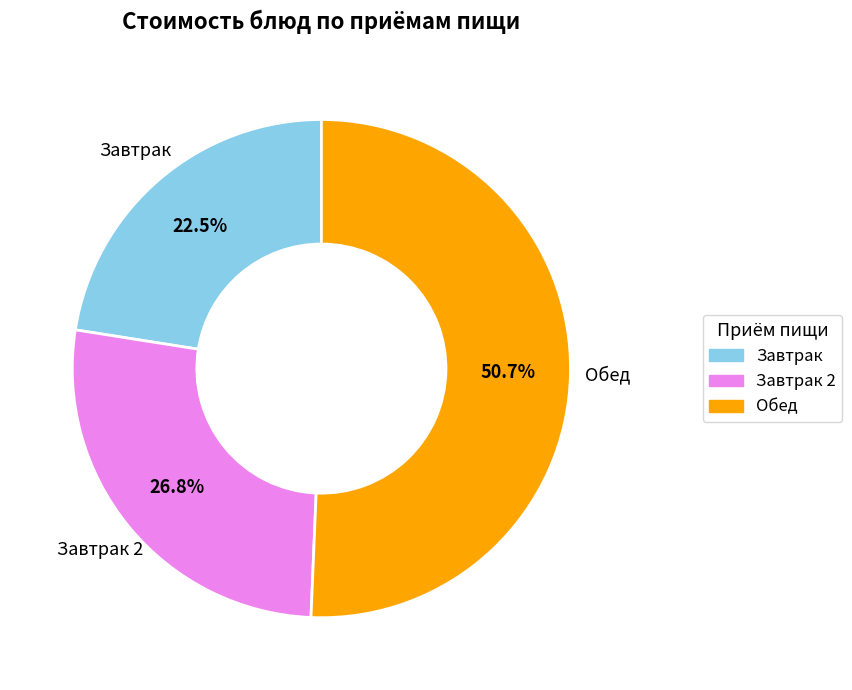

Is there any slice that represents more than half of the pie?

Yes